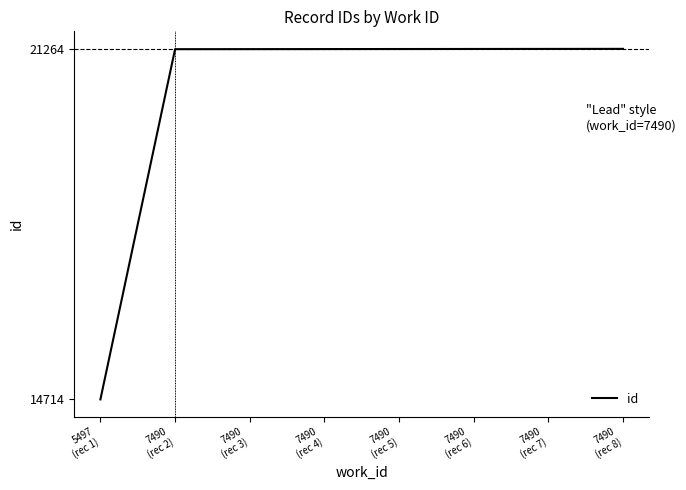

What is the smallest value displayed?

14714